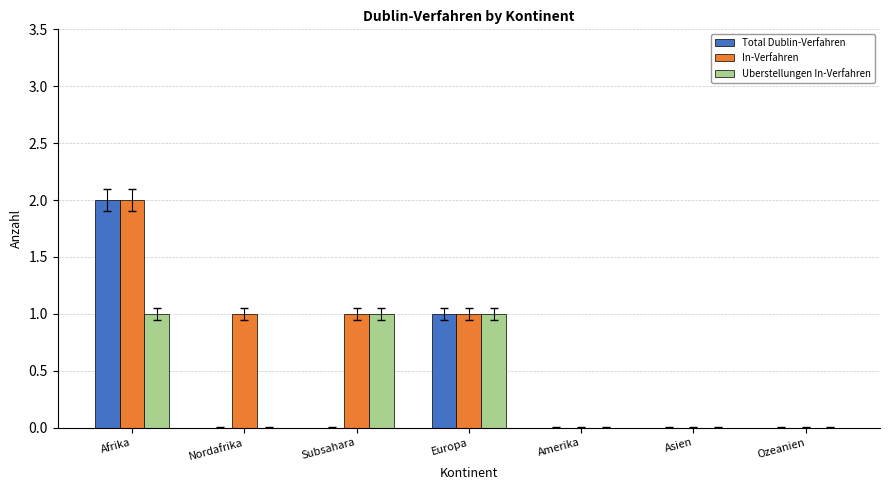

Reading left to right, list all the values displayed in this chart.

Total Dublin-Verfahren: Afrika=2	Nordafrika=0	Subsahara=0	Europa=1	Amerika=0	Asien=0	Ozeanien=0
In-Verfahren: Afrika=2	Nordafrika=1	Subsahara=1	Europa=1	Amerika=0	Asien=0	Ozeanien=0
Uberstellungen In-Verfahren: Afrika=1	Nordafrika=0	Subsahara=1	Europa=1	Amerika=0	Asien=0	Ozeanien=0